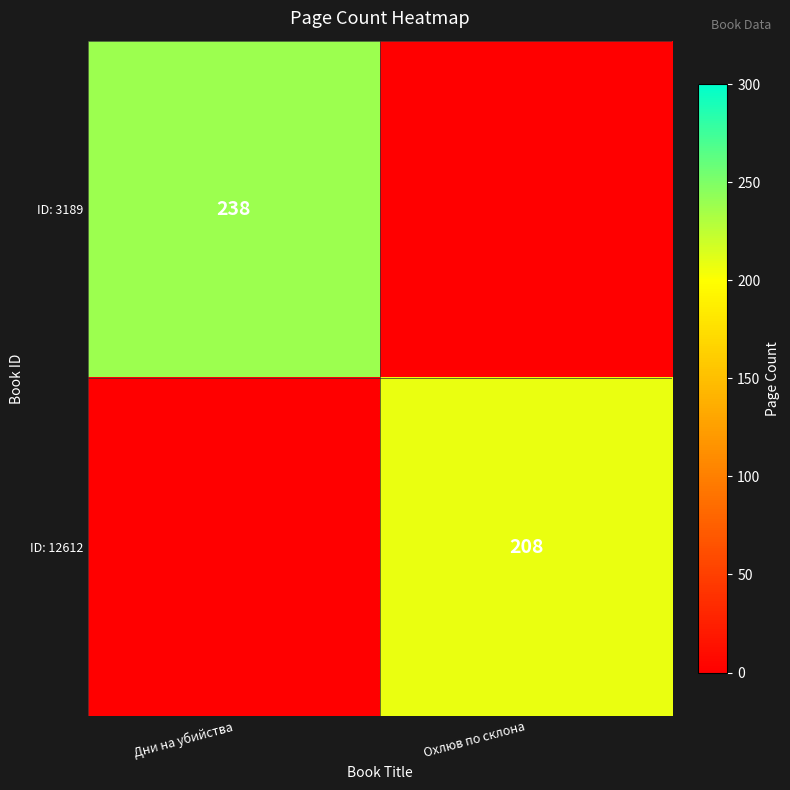

True or false: ID: 3189 has a value of 238 at Дни на убийства.

True